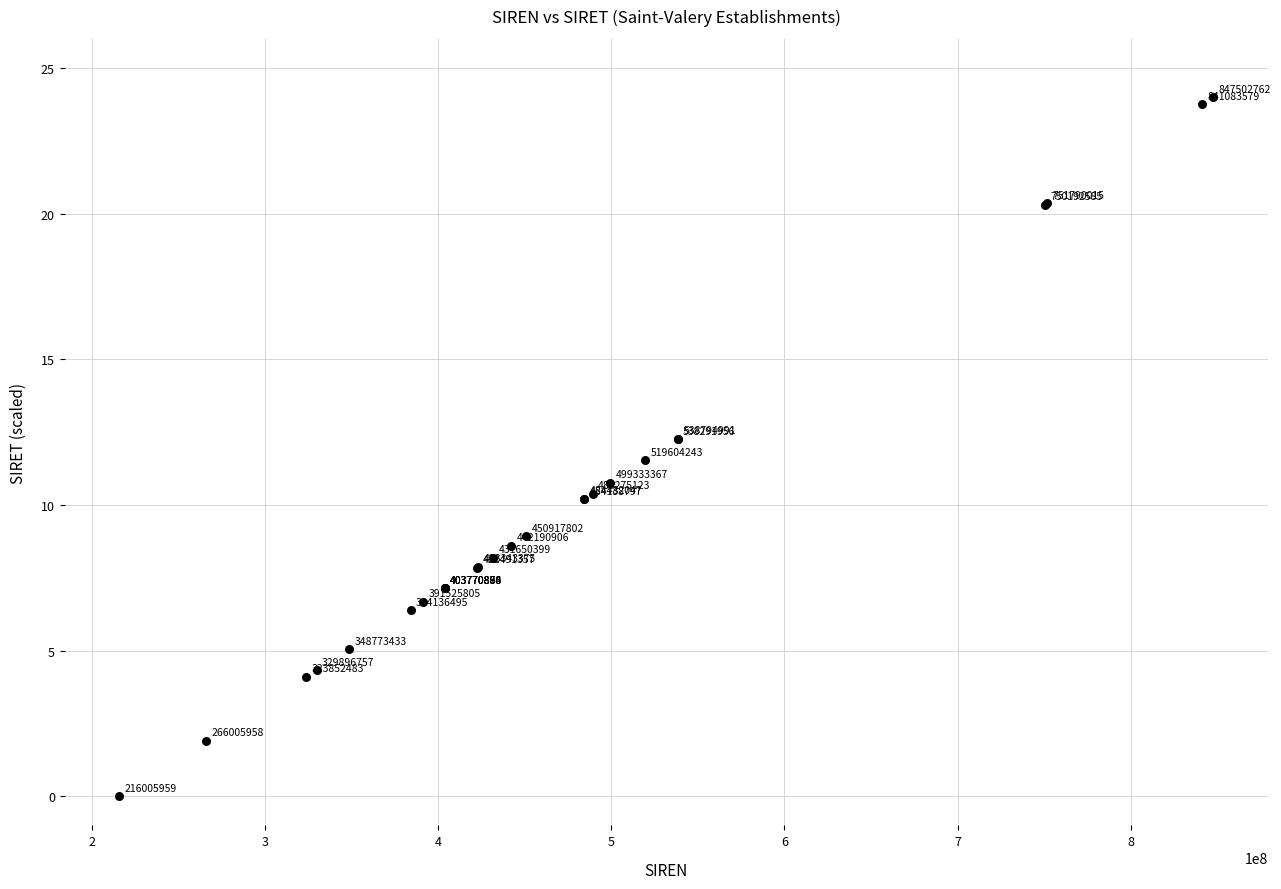

What Y value in the scatter plot is closest to 12?

12.2